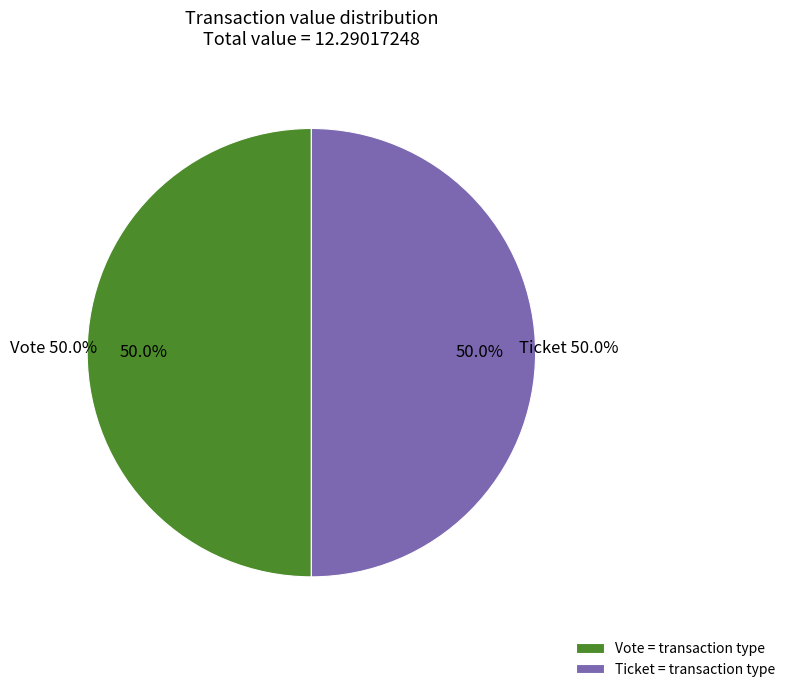

How many slices are in this pie chart?

2